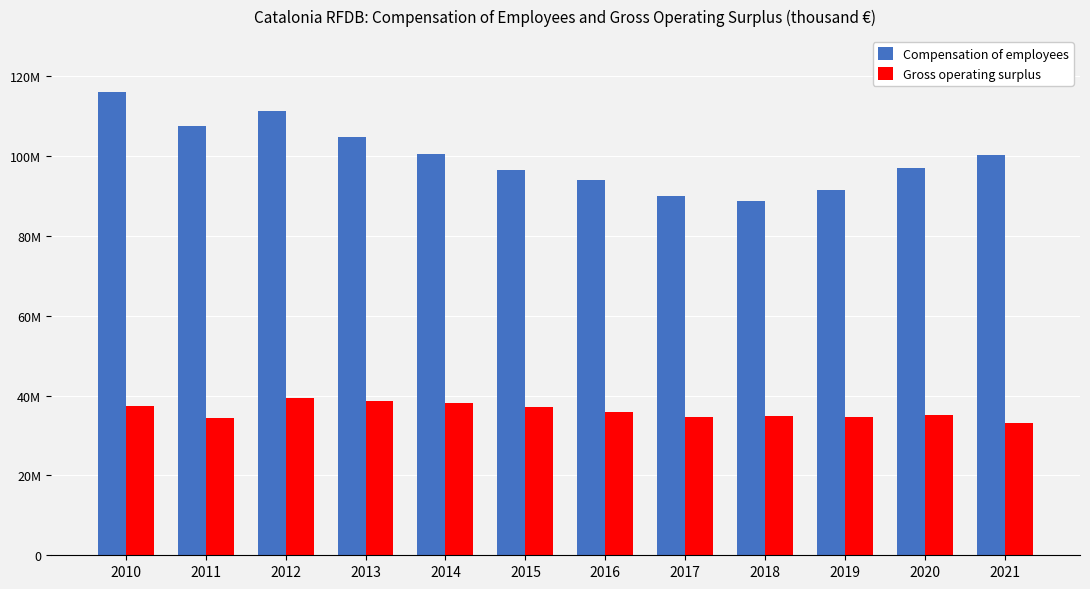

What are all the series names shown in the legend?

Compensation of employees, Gross operating surplus